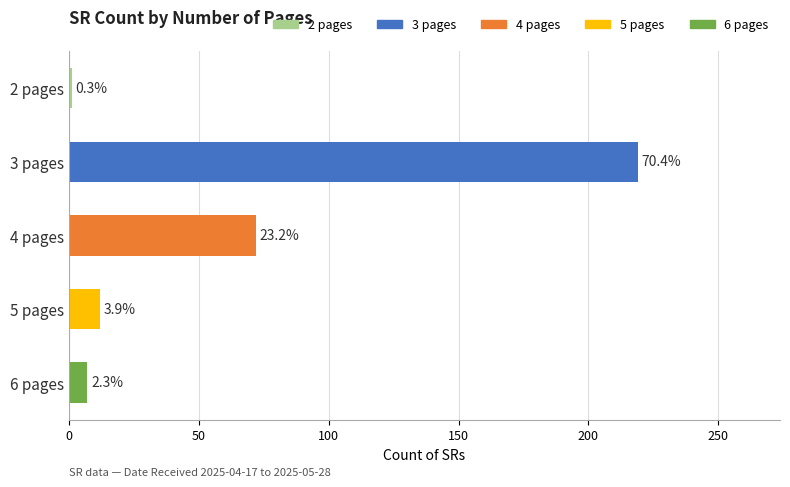

Does the chart contain any negative values?

No